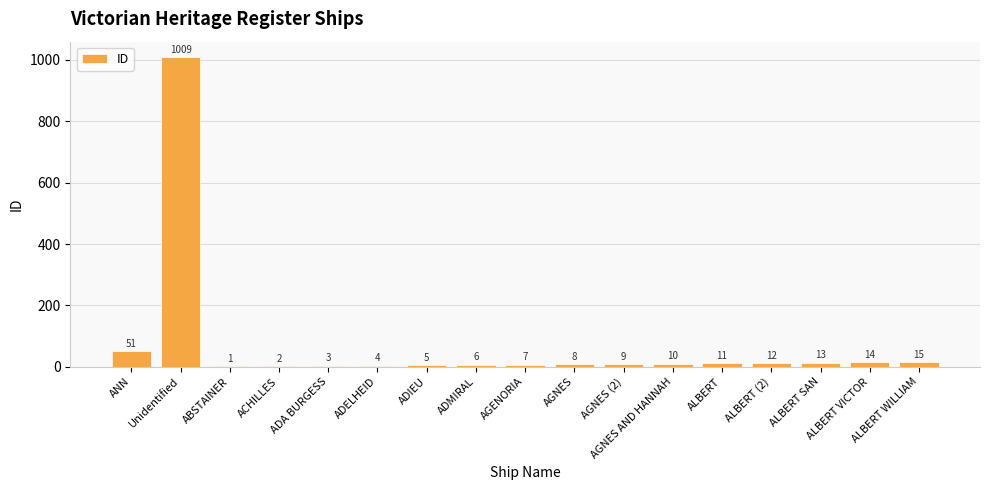

Between ALBERT (2) and ACHILLES, which is larger?

ALBERT (2)